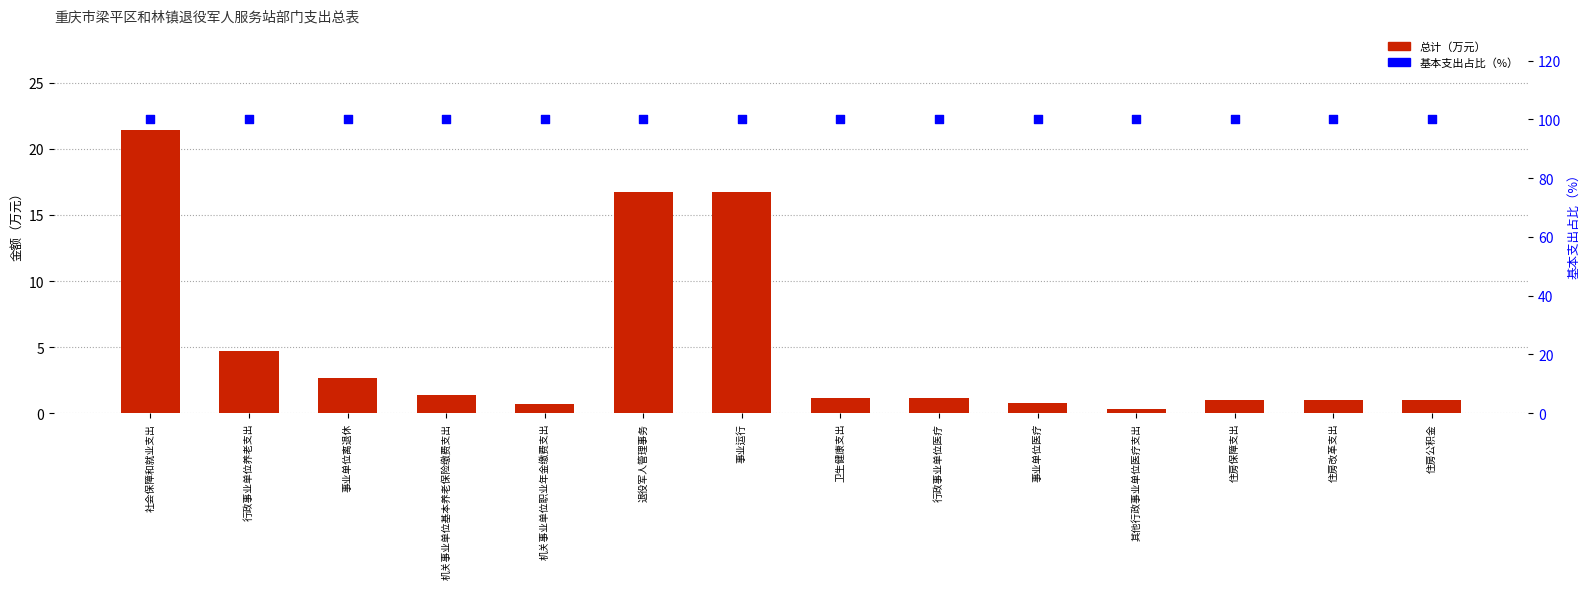

At how many categories does at least one series exceed 75?

14